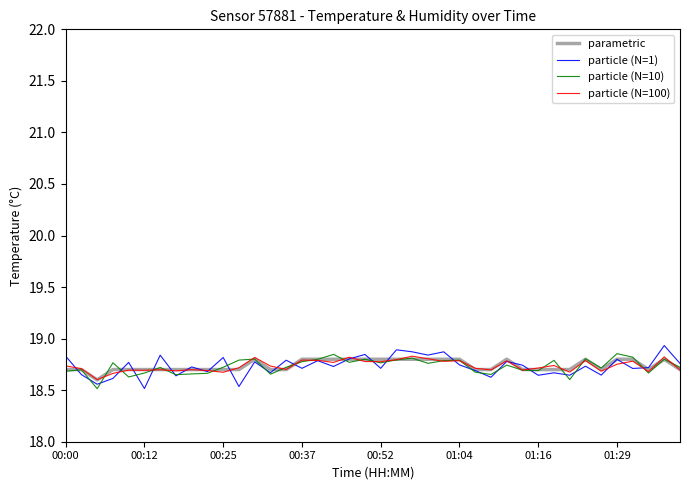

How many lines are shown in the chart?

4